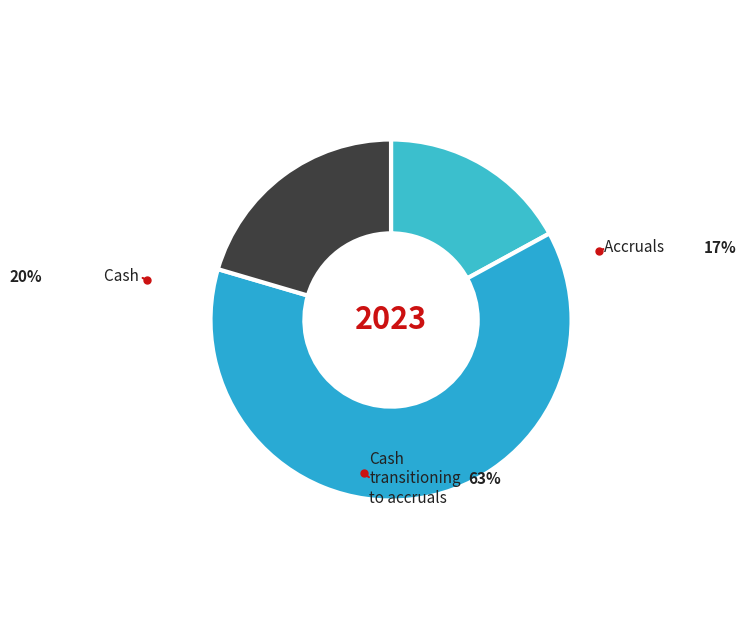

Does any single category account for the majority?

Yes